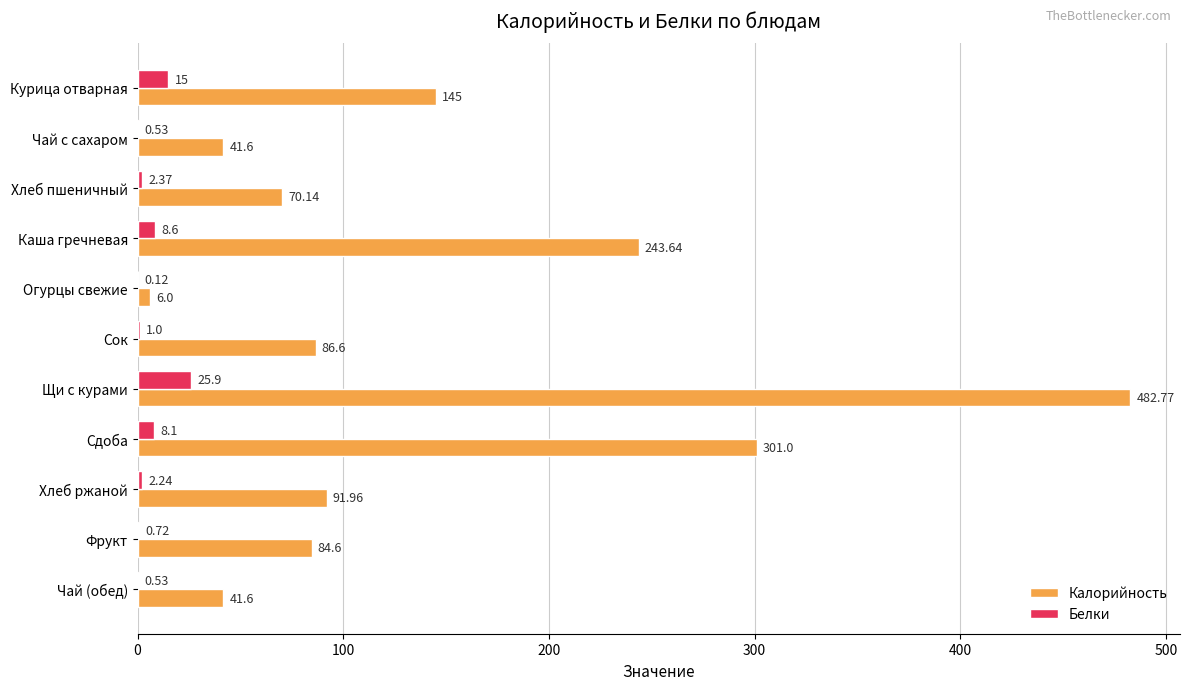

At which category is the sum across all series the highest?

Щи с курами